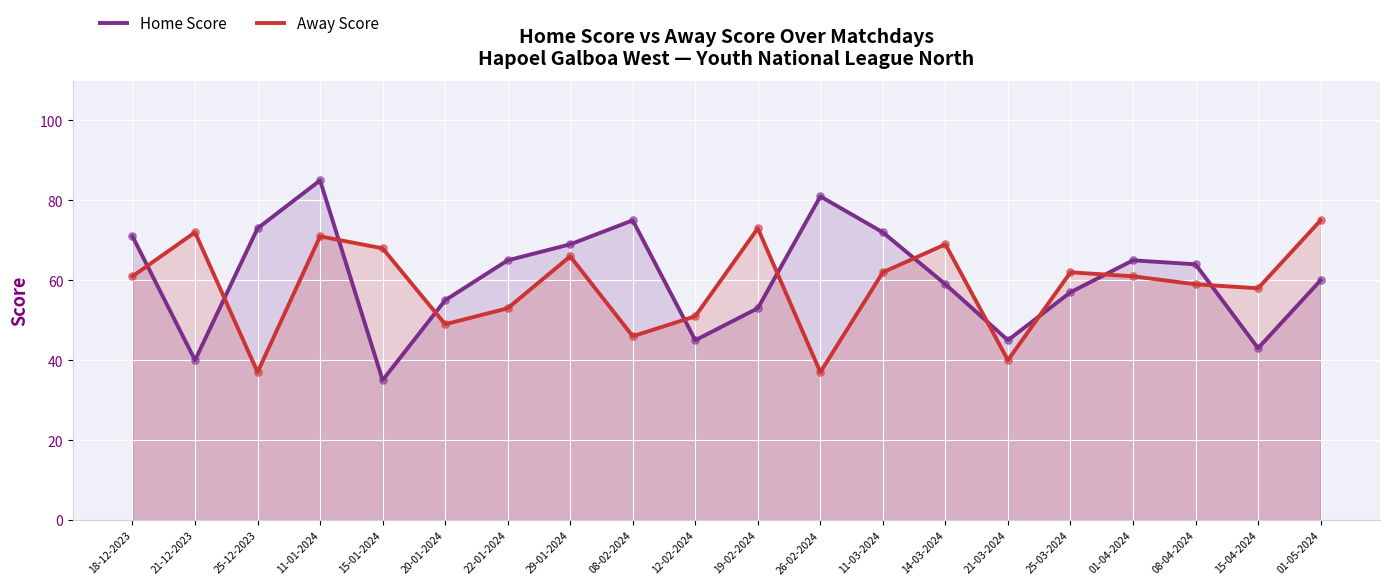

Which series reaches the minimum Y coordinate?

Home Score